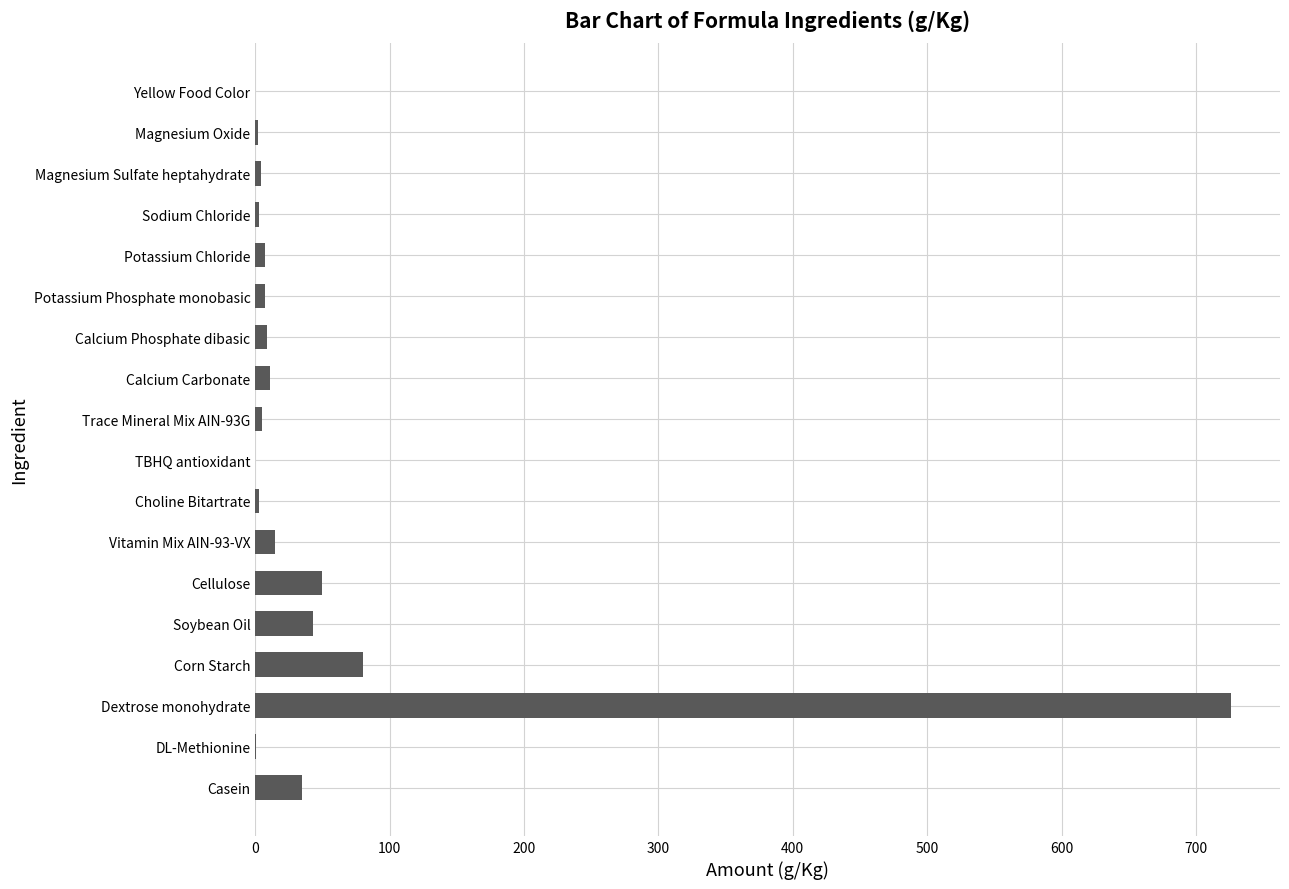

What is the maximum value shown in the chart?

726.2